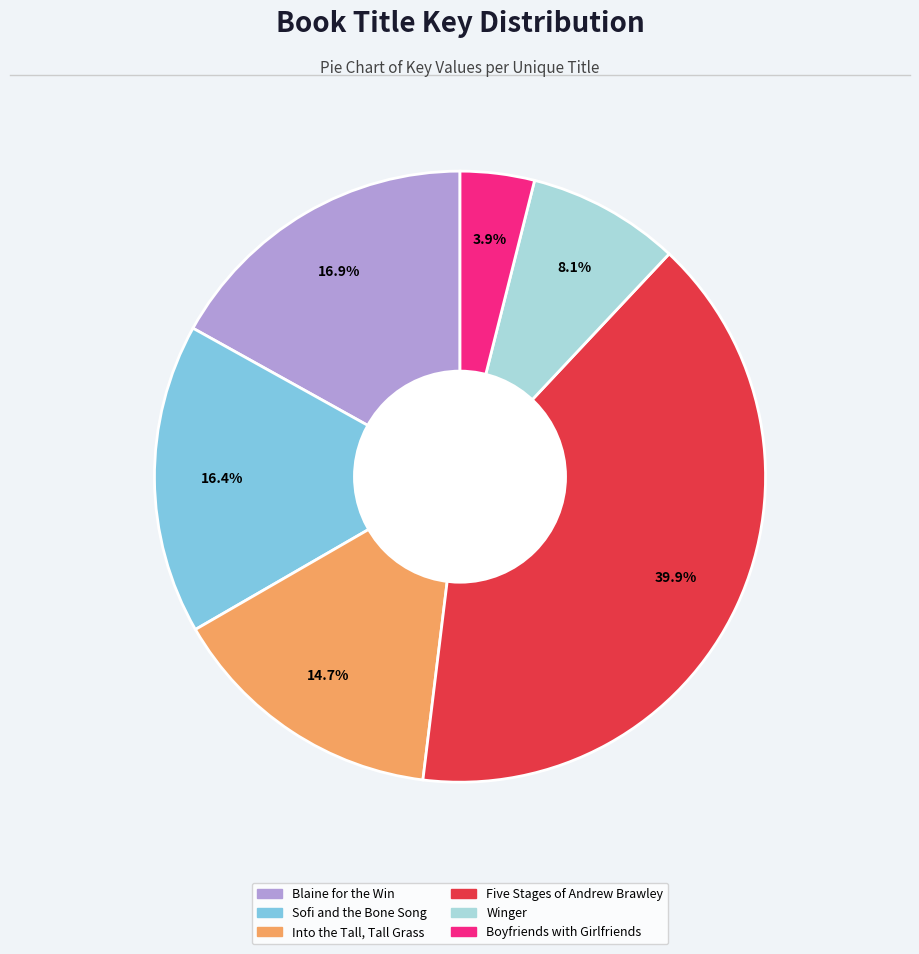

Is it true that Five Stages of Andrew Brawley is 40% of the pie?

True